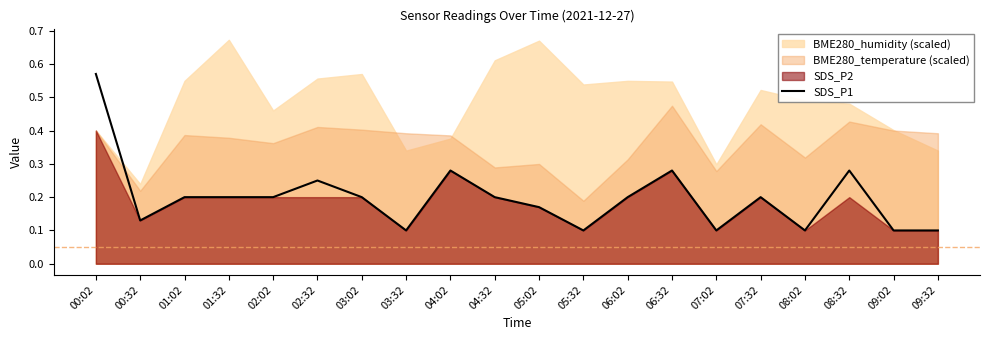

What is the label of the 16th point from the right?

02:02